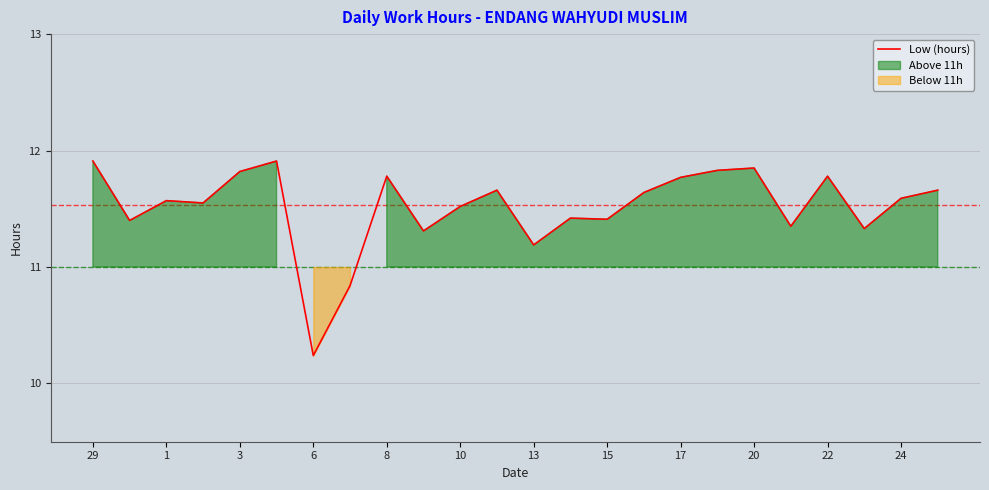

True or false: Low (hours) has a value of 11.6 at 24.

True